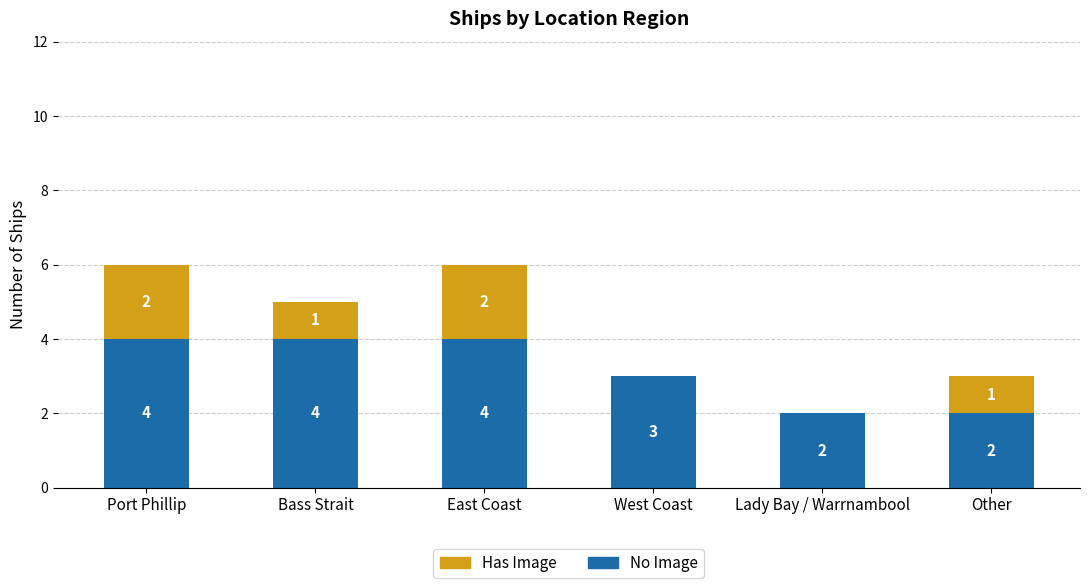

What is the highest value of the No Image series?

4